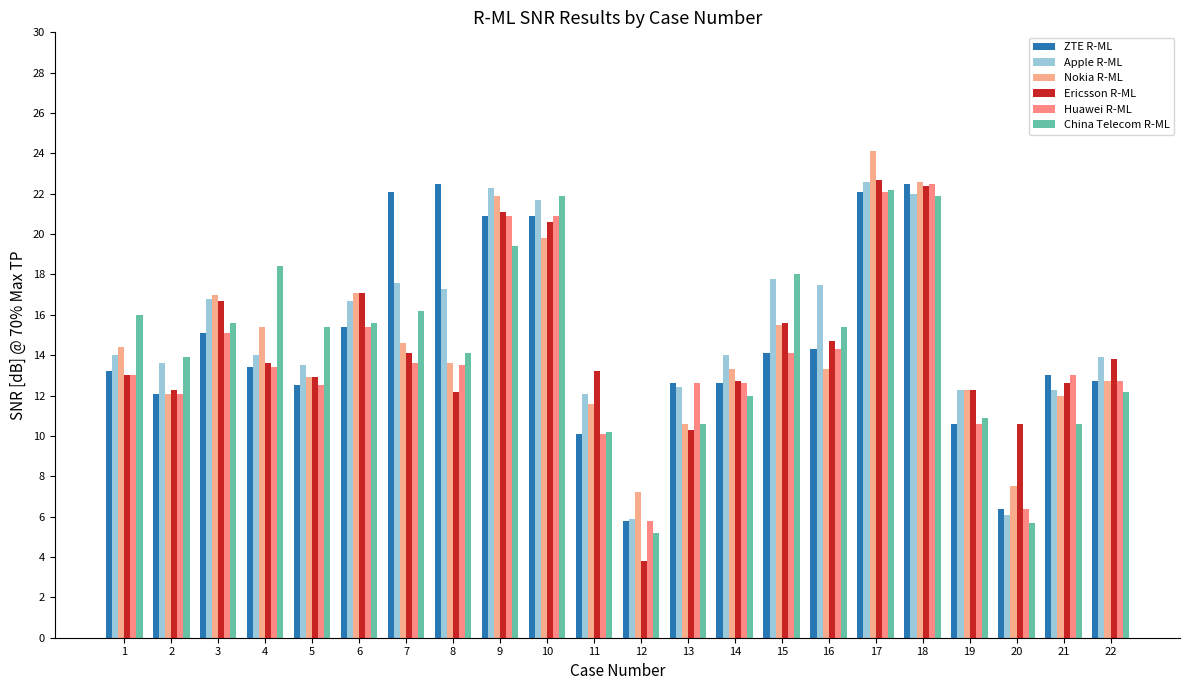

At which label does China Telecom R-ML first exceed 15?

1